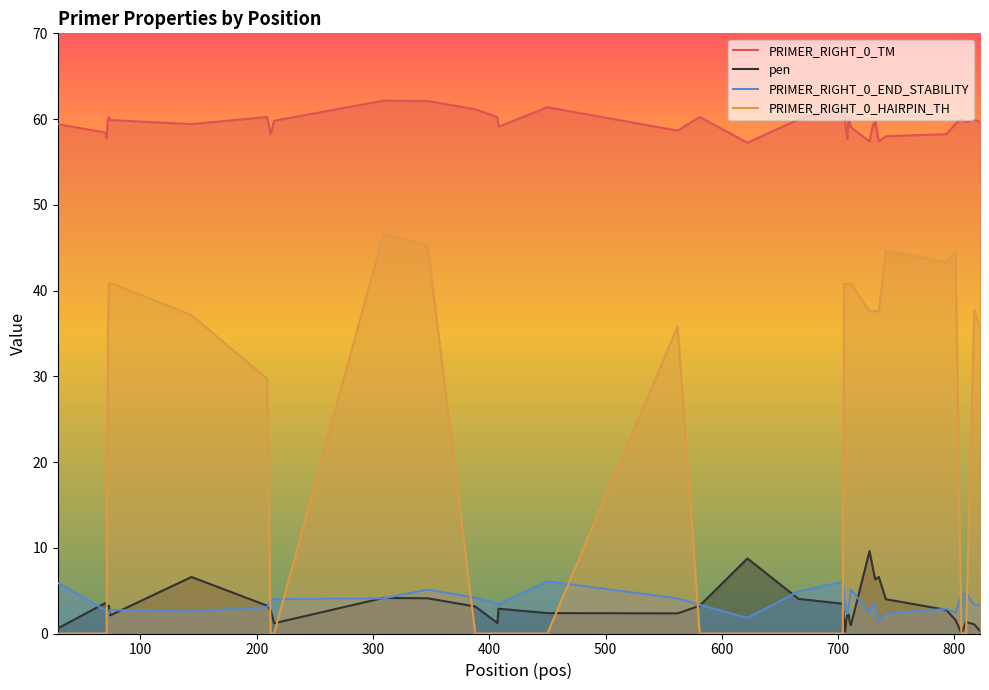

How many data points in PRIMER_RIGHT_0_END_STABILITY are less than 3?

15